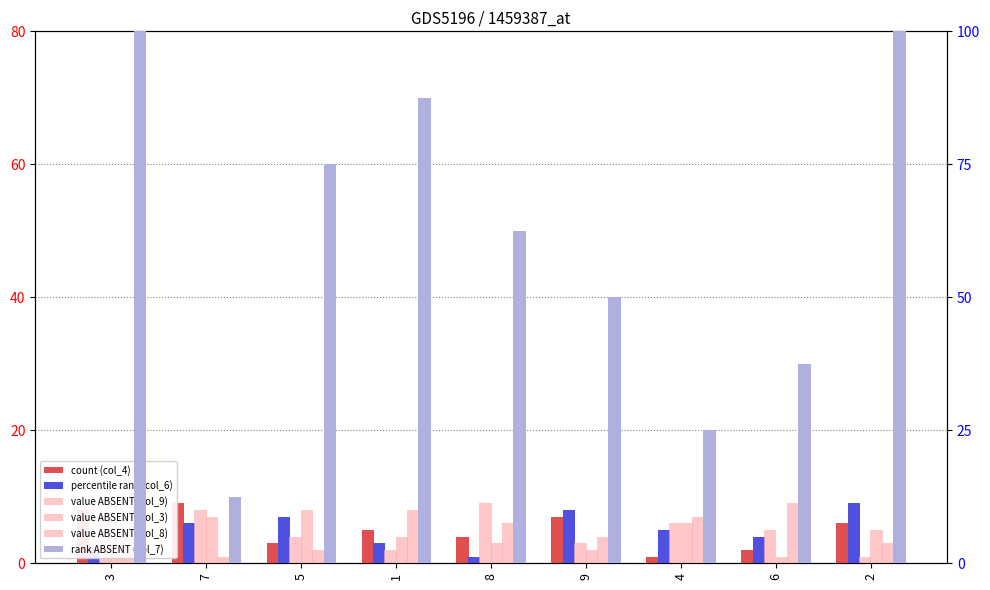

What is the difference between the col_4 values at 8 and 9?

3.0